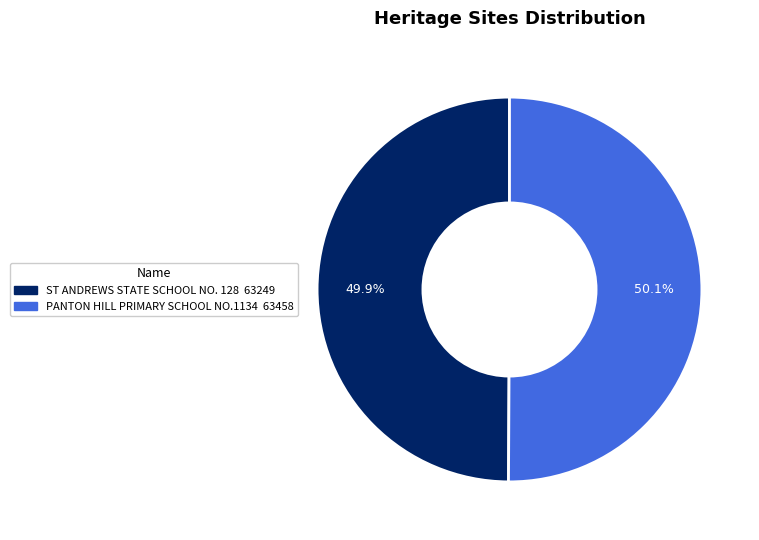

How many slices are in this pie chart?

2